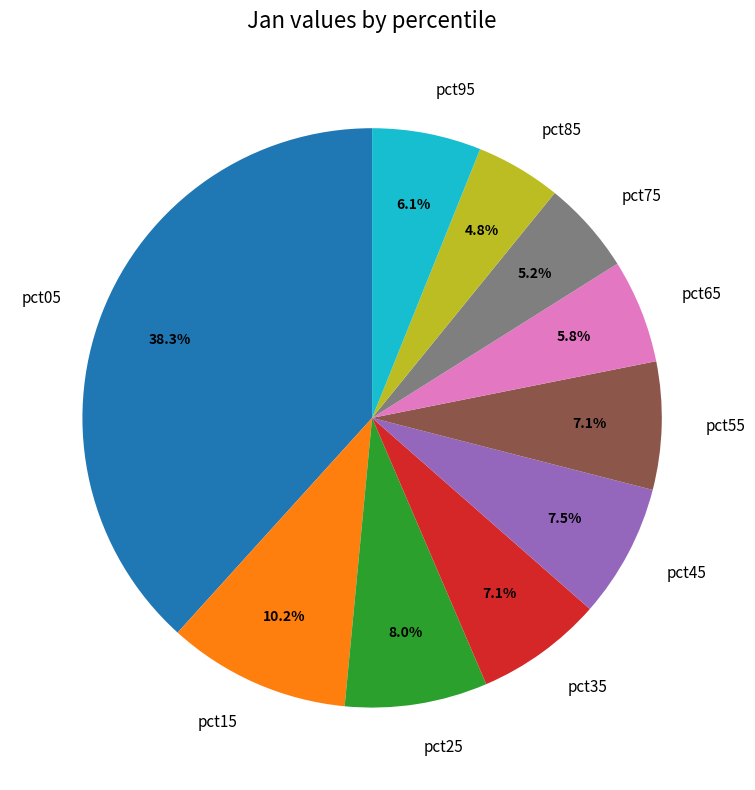

The pct65 slice represents 20% of the pie. True or false?

False